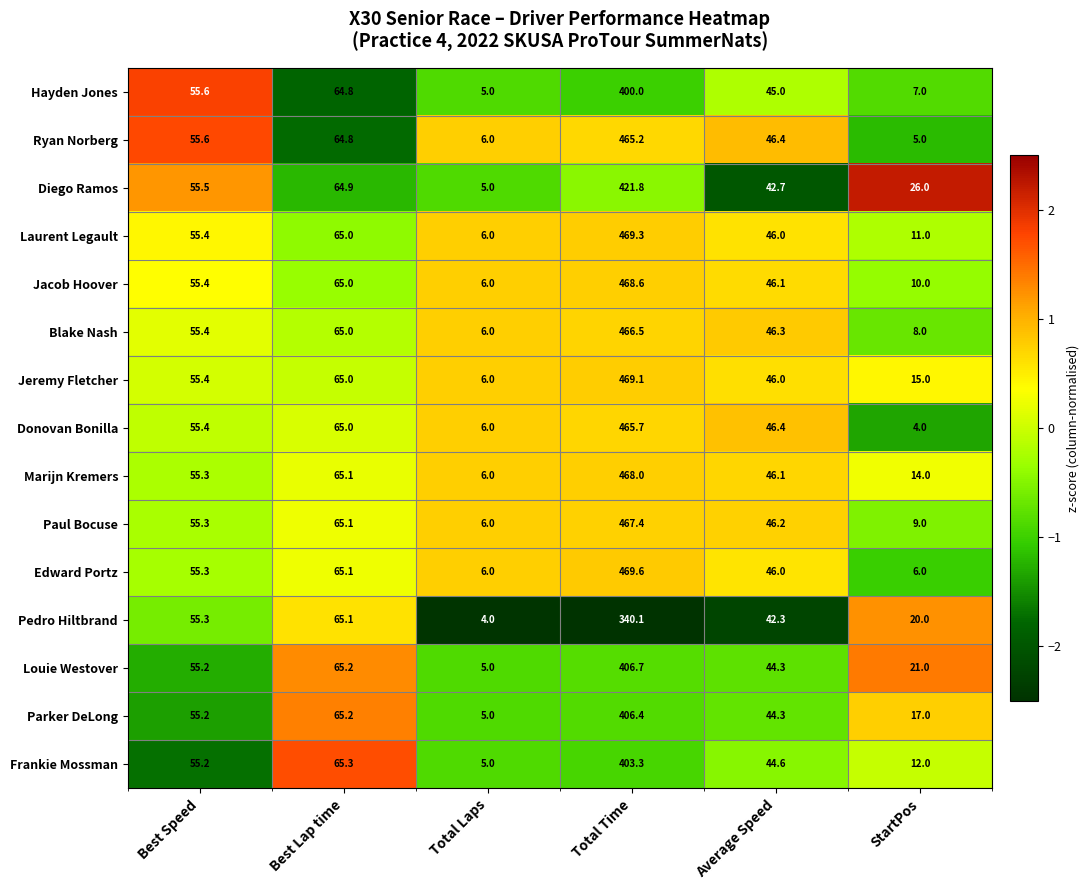

Is it true that Donovan Bonilla equals 465.7 at Total Time?

True